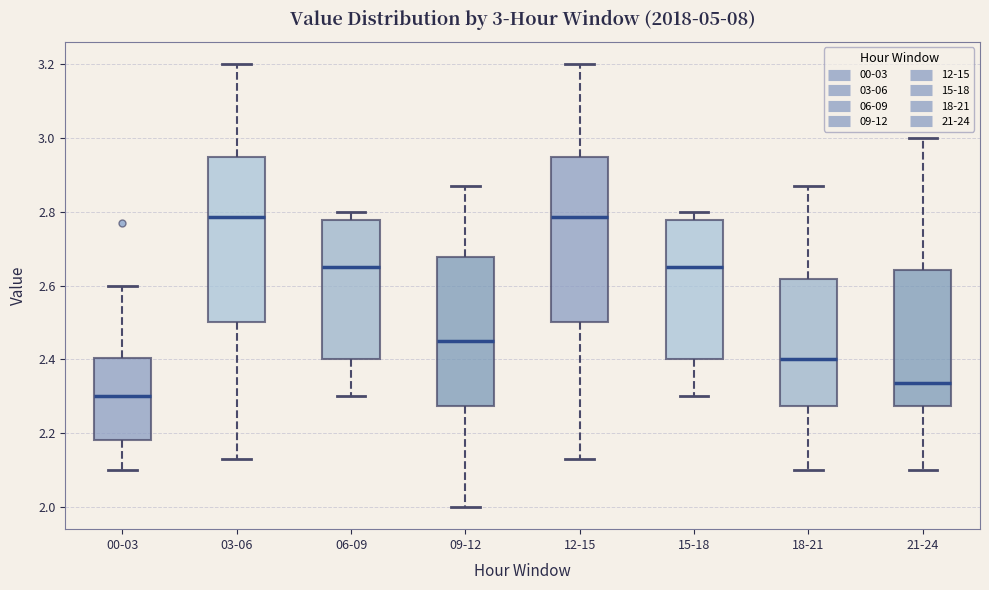

Which box has the lowest median line?

00-03